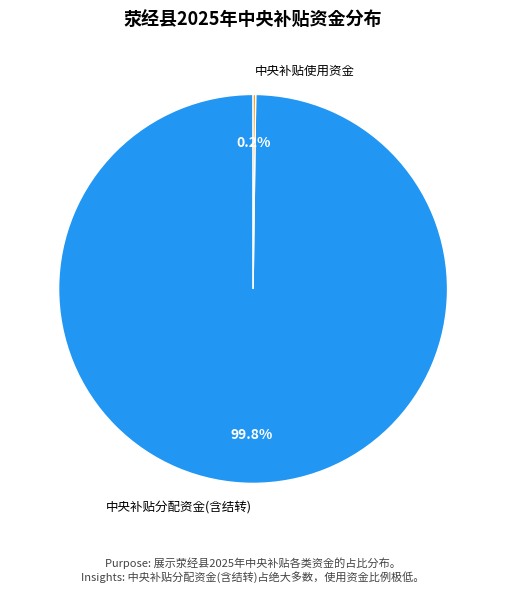

Does 中央补贴分配资金(含结转) represent more than half of the total?

Yes